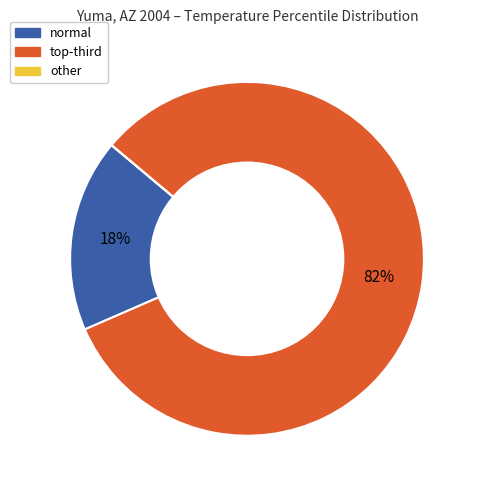

To the nearest percent, what is the average slice percentage?

33%